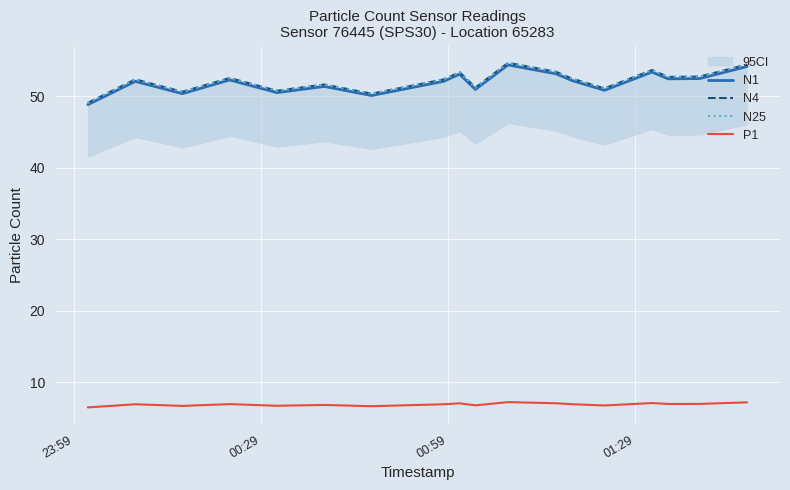

What is the difference between the second highest and second lowest values in the N4 series?

4.1